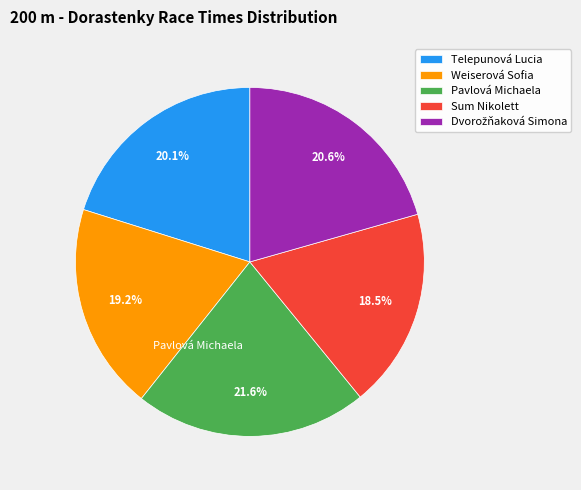

Combined, do Weiserová Sofia and Sum Nikolett account for over 50%?

No